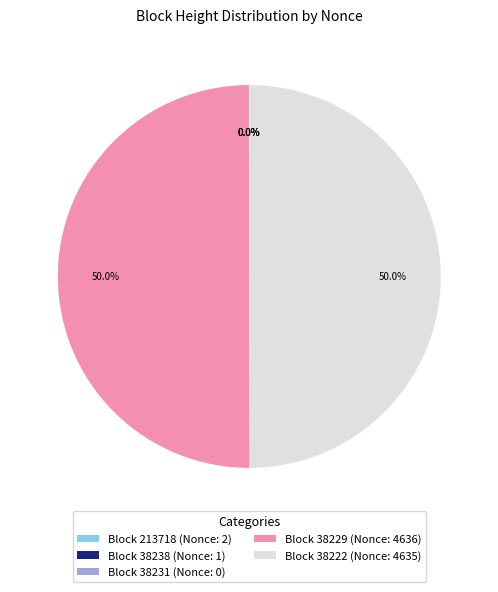

What is the total percentage of Block 38229 (Nonce: 4636) and Block 38222 (Nonce: 4635)?

100.0%